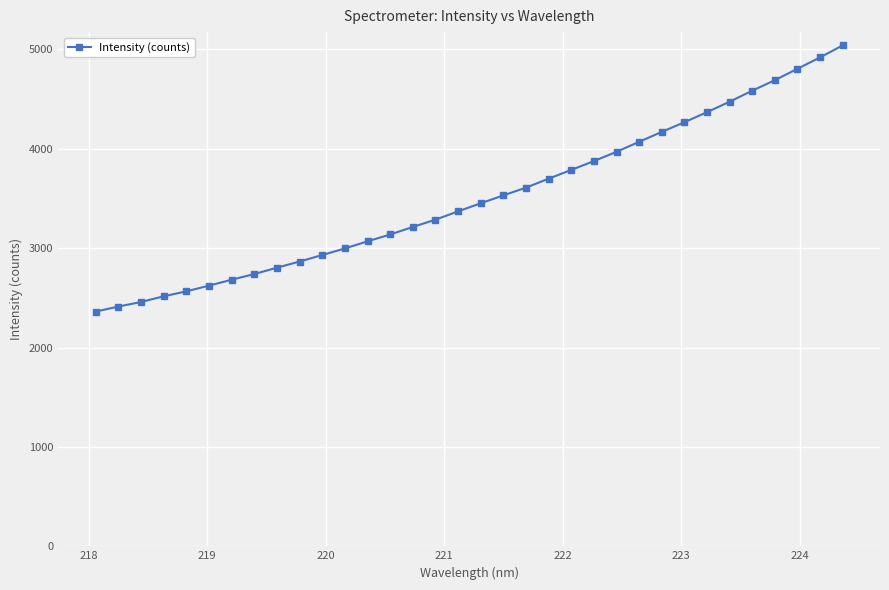

What is the minimum value shown in the chart?

2361.5